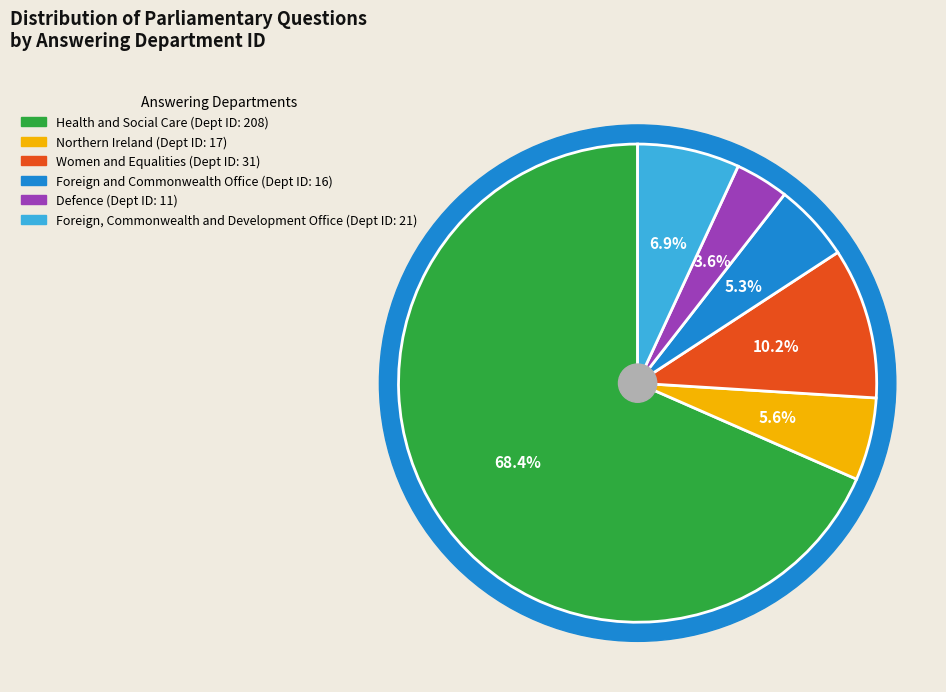

Approximately how many times larger is the value at Defence compared to Women and Equalities?

0.4